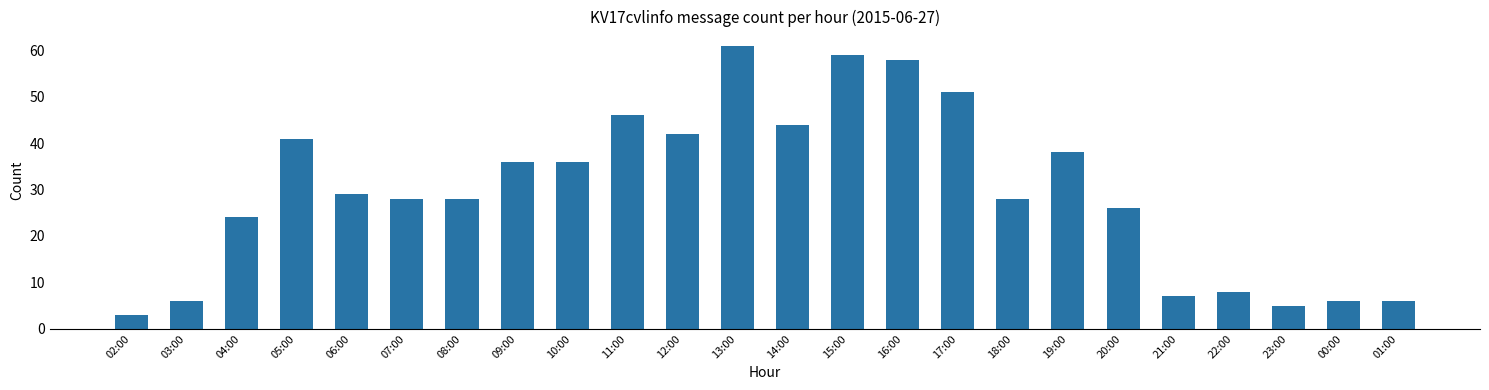

Reading left to right, list all the values displayed in this chart.

3	6	24	41	29	28	28	36	36	46	42	61	44	59	58	51	28	38	26	7	8	5	6	6